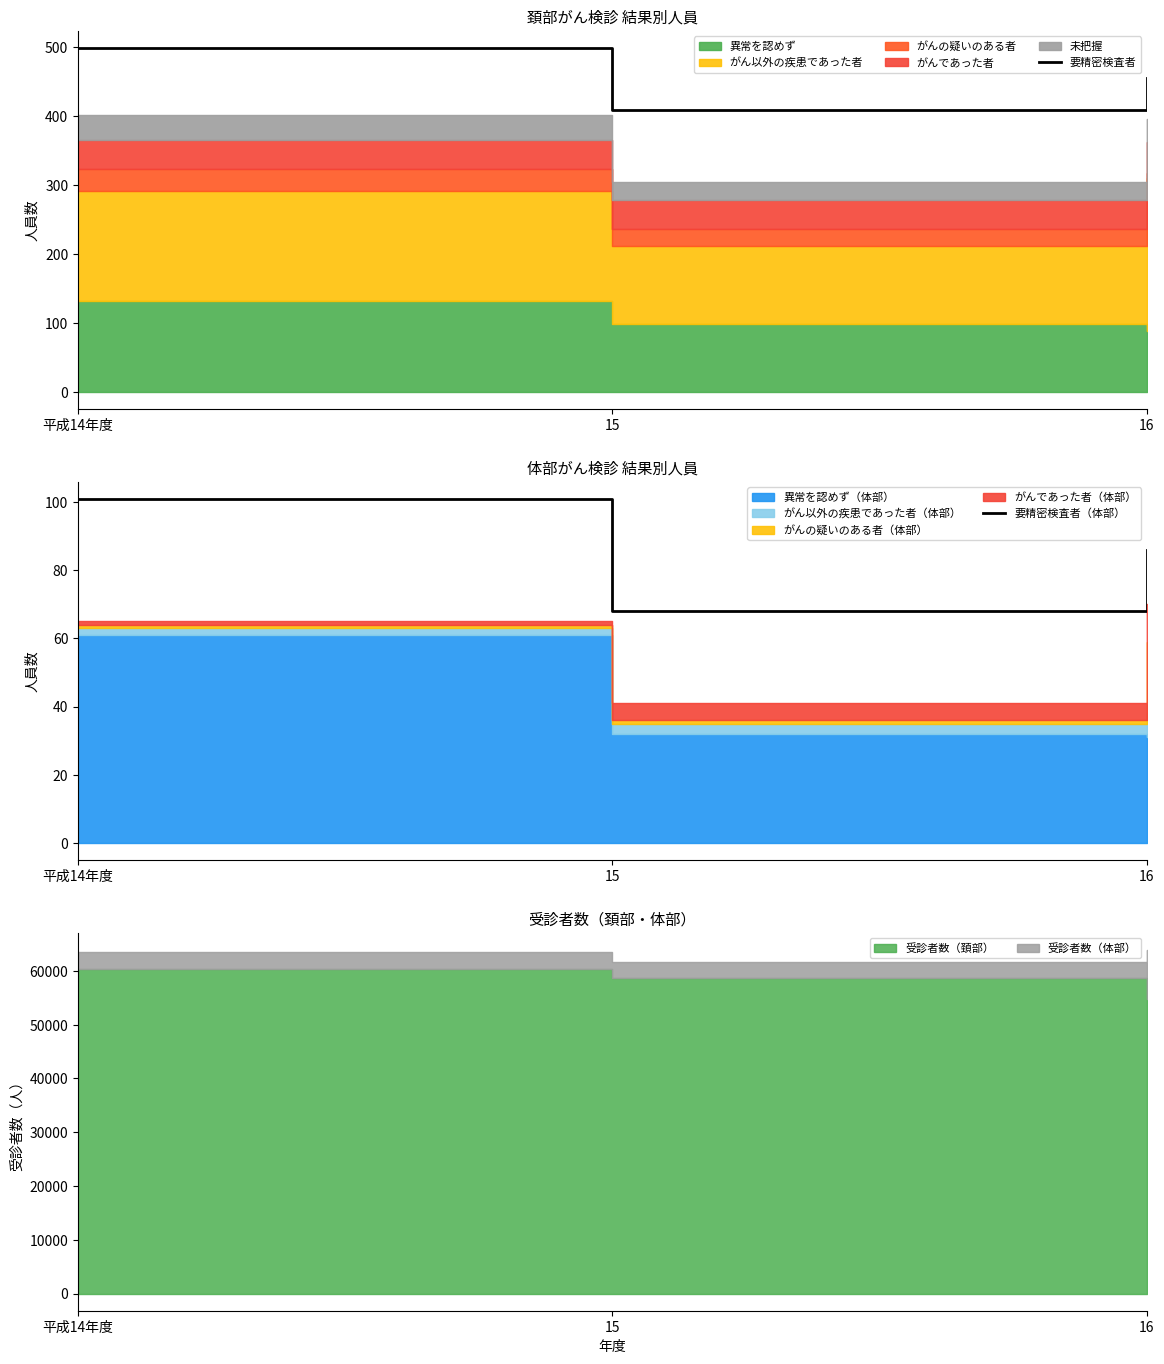

What is the difference between the 要精密検査者 values at 16 and 15?

46